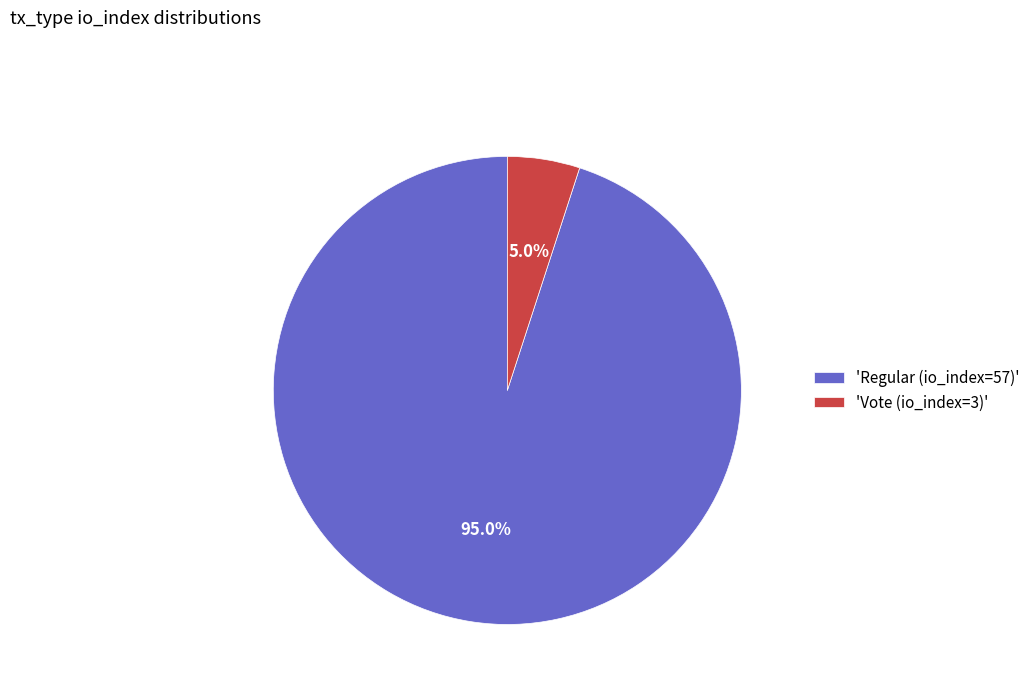

Combined, what portion of the pie is 'Regular (io_index=57)' and 'Vote (io_index=3)'?

100.0%